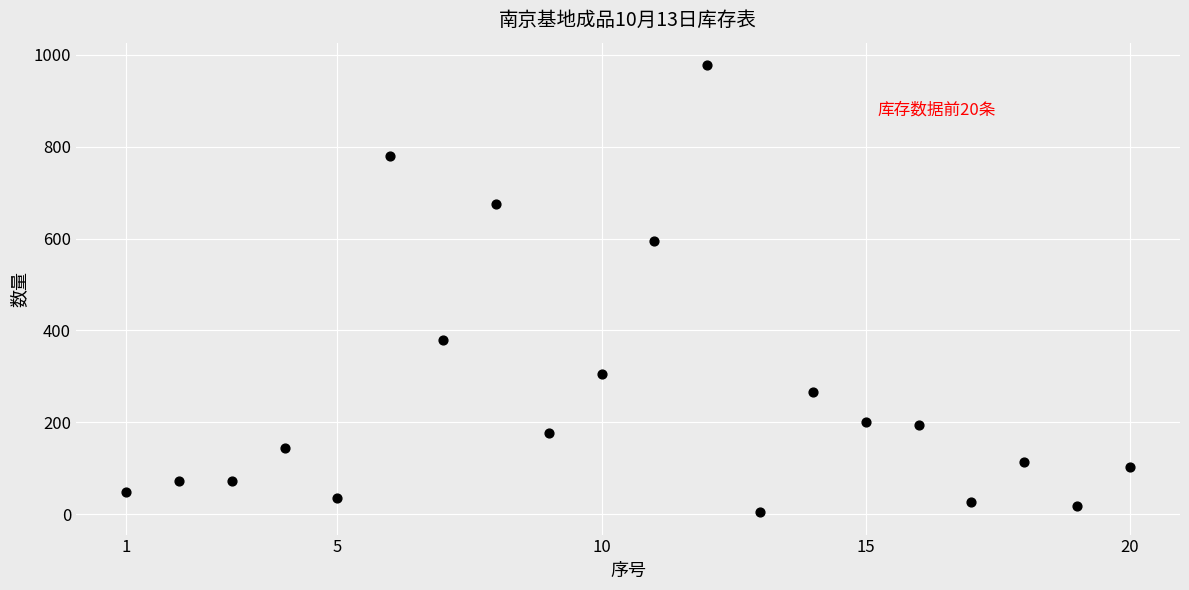

What is the range of Y values (max minus min)?

974